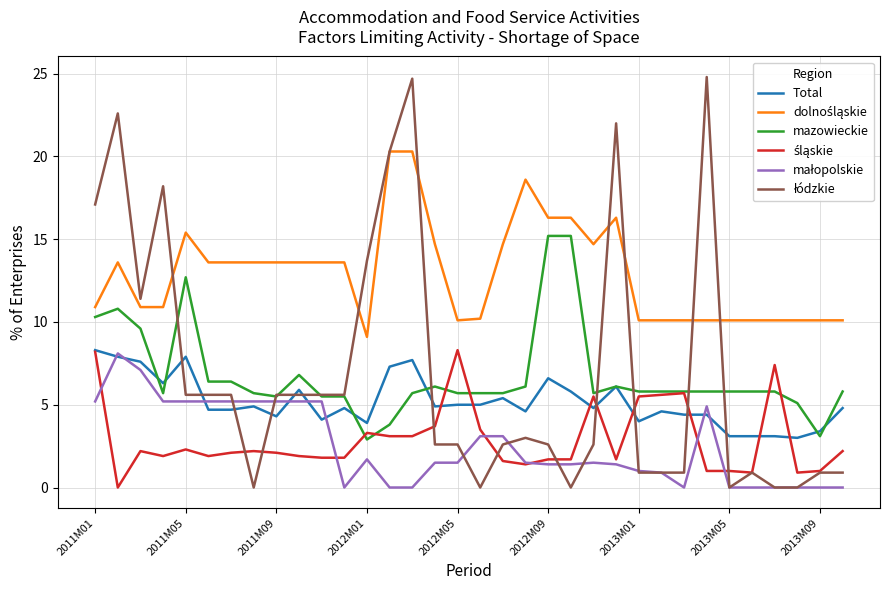

What is the lowest value of the mazowieckie series?

2.9